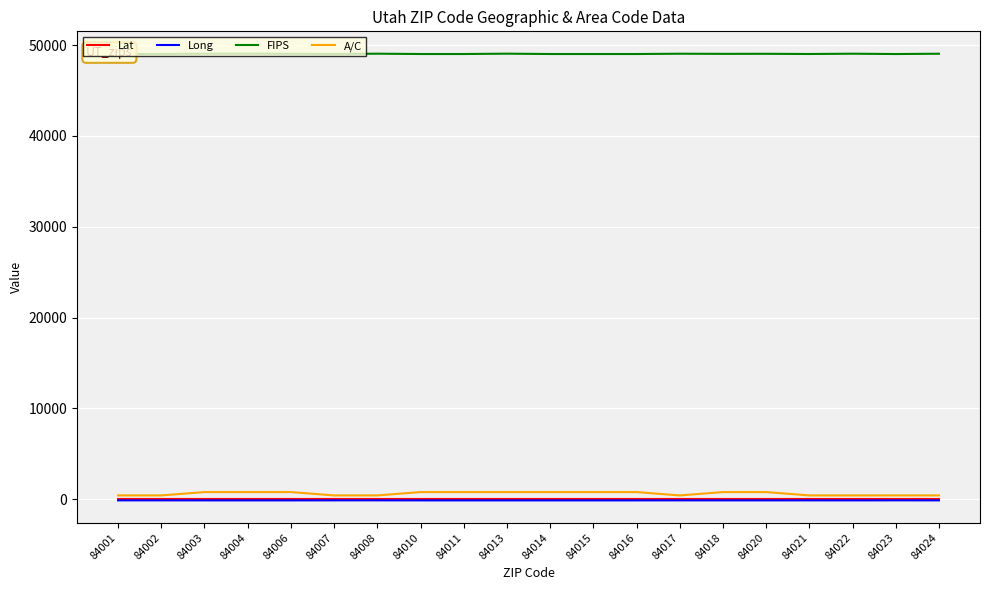

True or false: A/C and FIPS cross at least once.

False